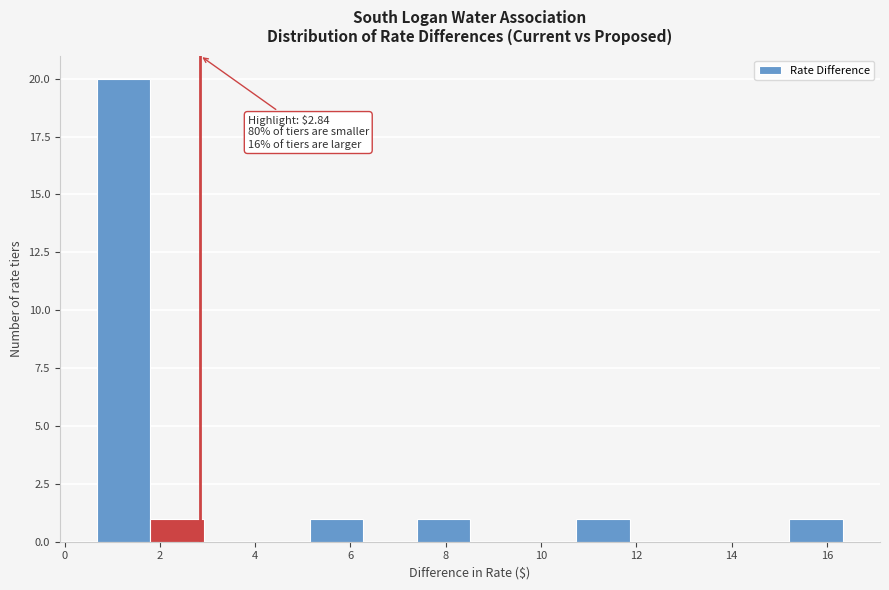

Over which range of the x-axis is the bar tallest?

0.6 to 1.8